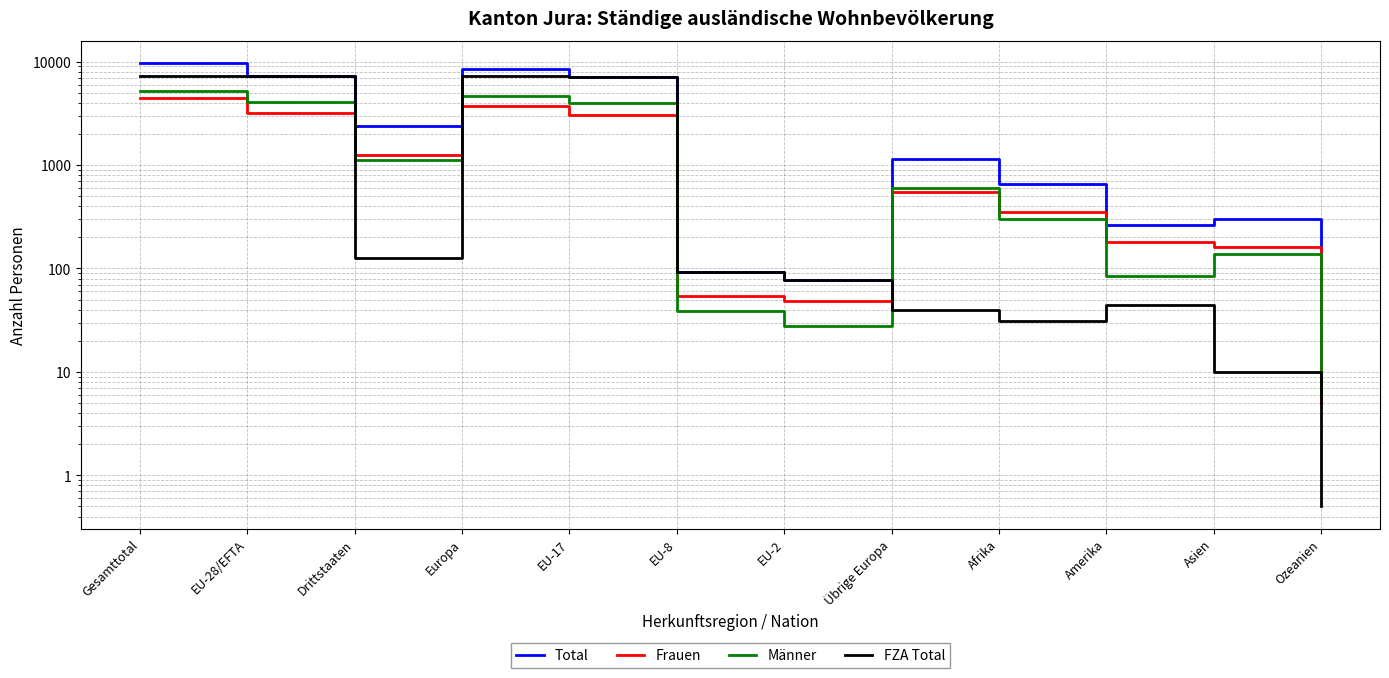

What is the difference between the highest and lowest values at EU-8?

54.0